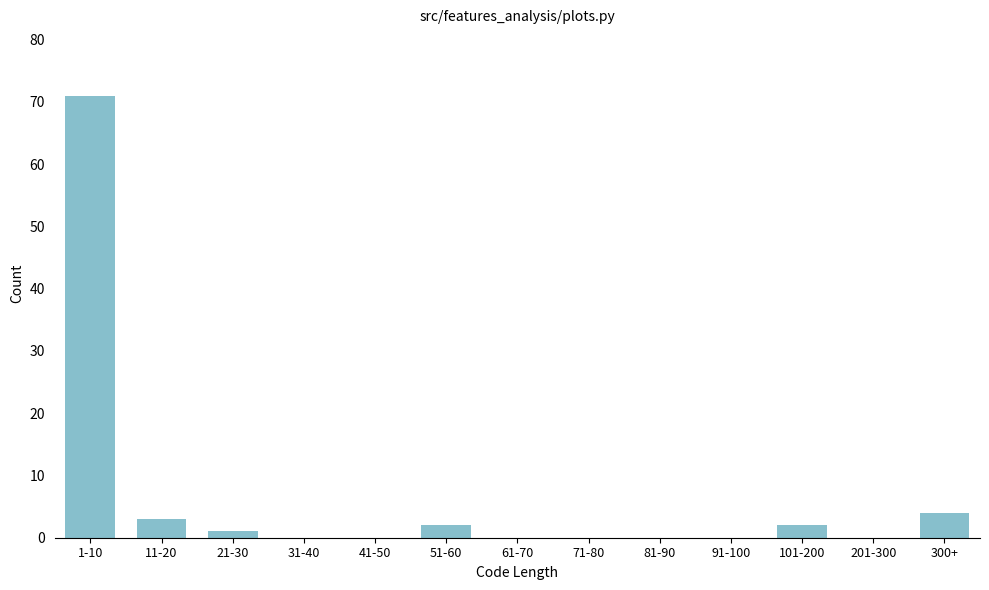

Reading left to right, what are all the values shown in this chart?

1-10=71	11-20=3	21-30=1	31-40=0	41-50=0	51-60=2	61-70=0	71-80=0	81-90=0	91-100=0	101-200=2	201-300=0	300+=4